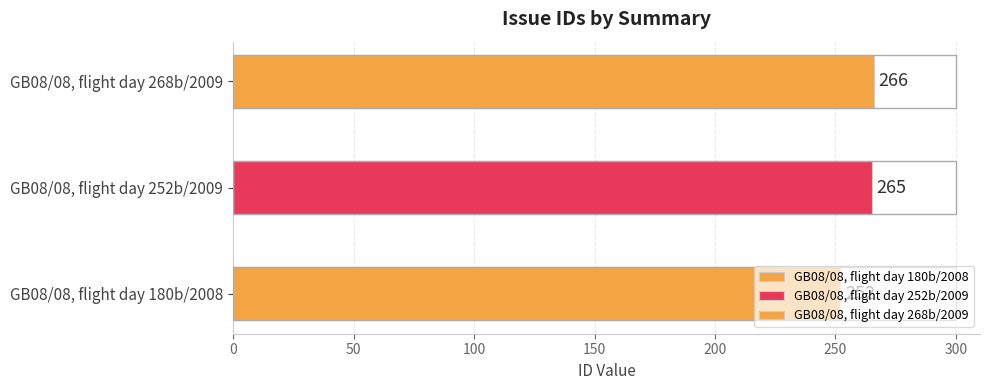

Reading right to left, list all the values displayed in this chart.

GB08/08, flight day 268b/2009=266	GB08/08, flight day 252b/2009=265	GB08/08, flight day 180b/2008=252